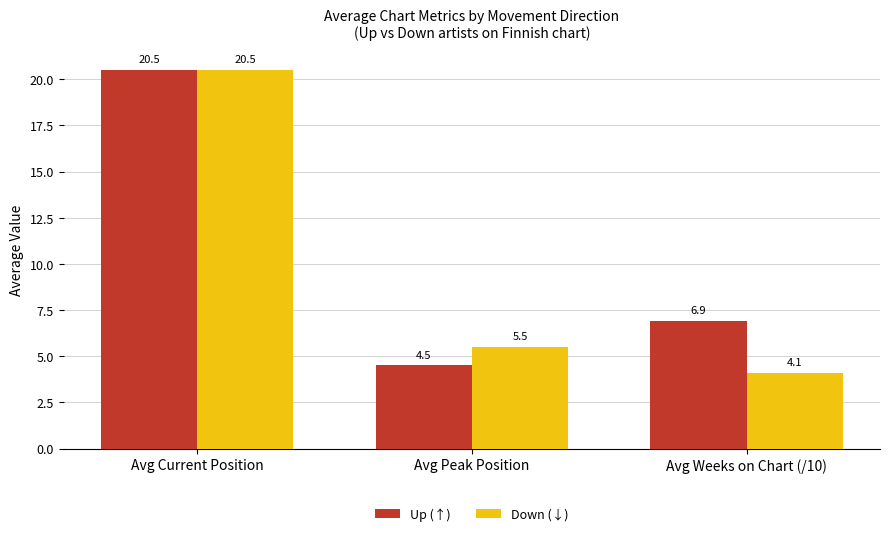

Which series has the largest total across all categories?

Up (↑)